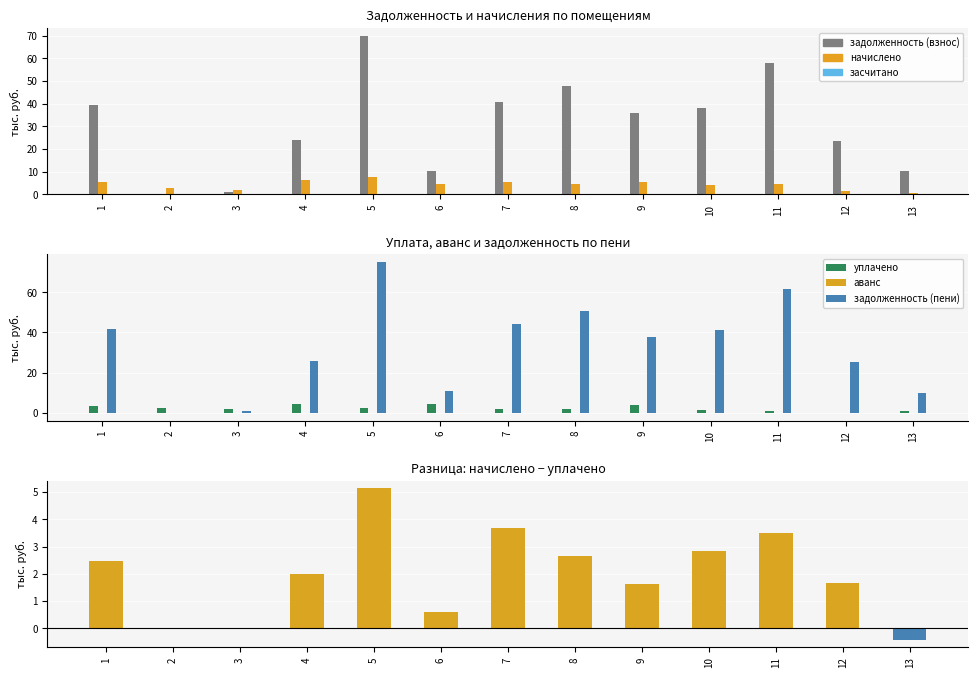

What is the difference between the уплачено values at 2 and 1?

0.5